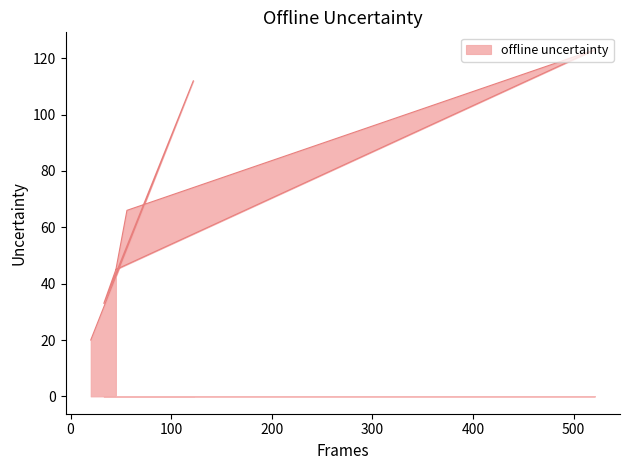

How many interior local peaks (higher than both neighbors) does the data have?

2